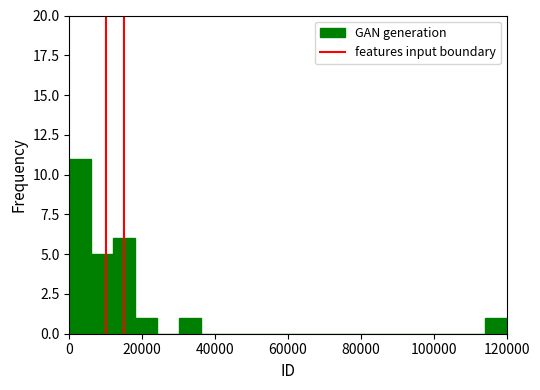

Read against the x-axis, roughly where is the centre of the tallest bar?

4000